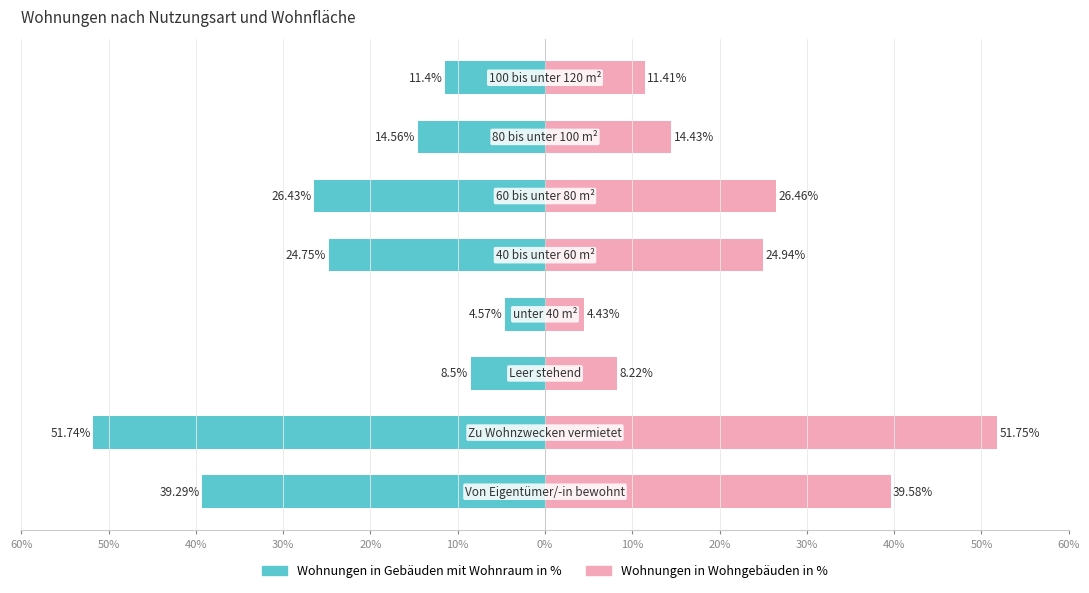

What is the sum of all Wohnungen in Gebäuden mit Wohnraum in % values?

-181.2